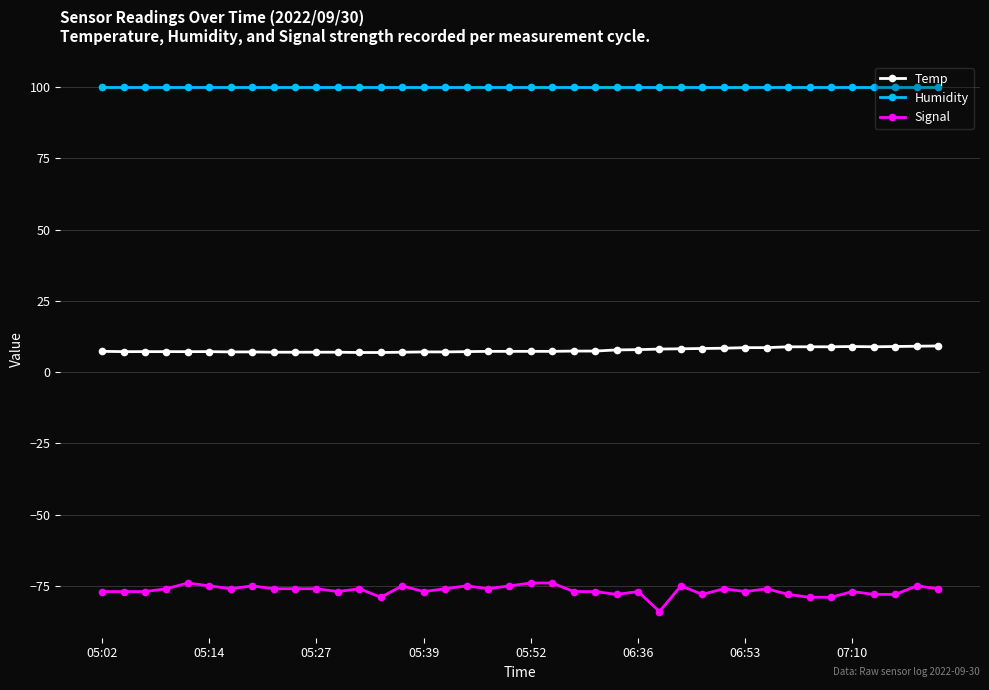

What is the average value of the Humidity series?

99.9